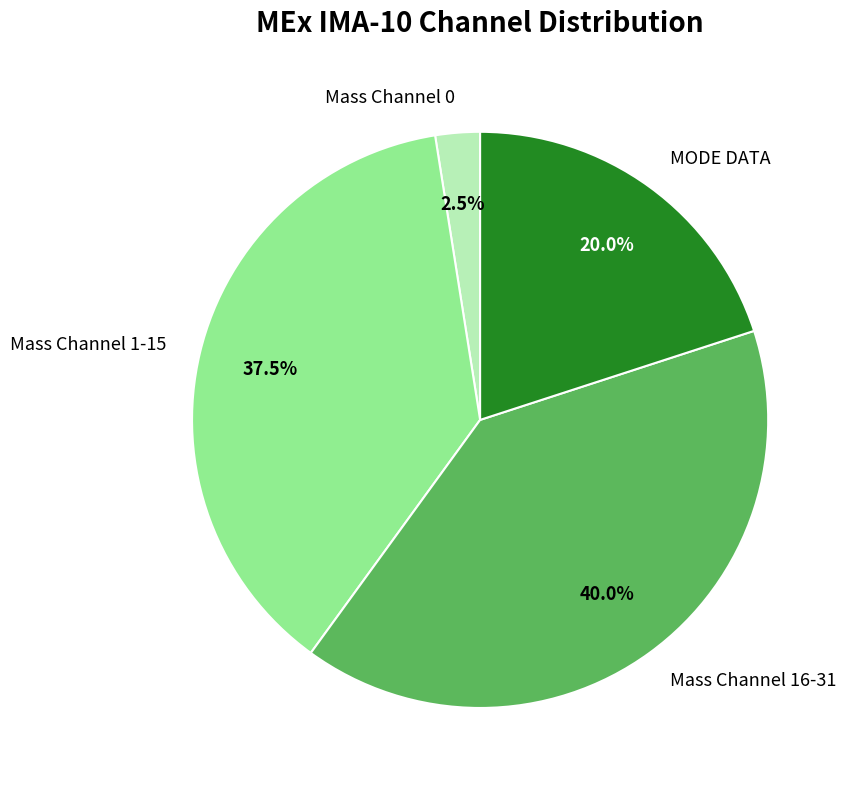

Count the number of slices in the pie.

4